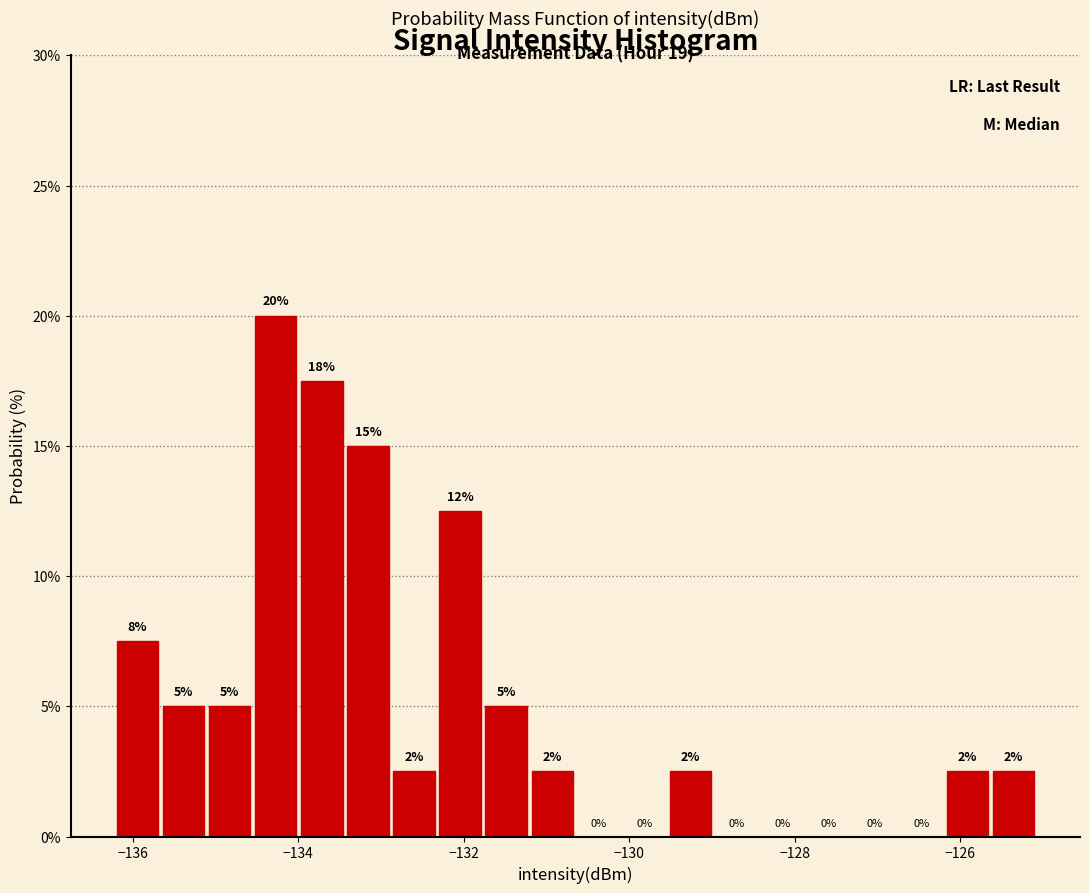

Read against the x-axis, roughly where is the centre of the tallest bar?

-134.2